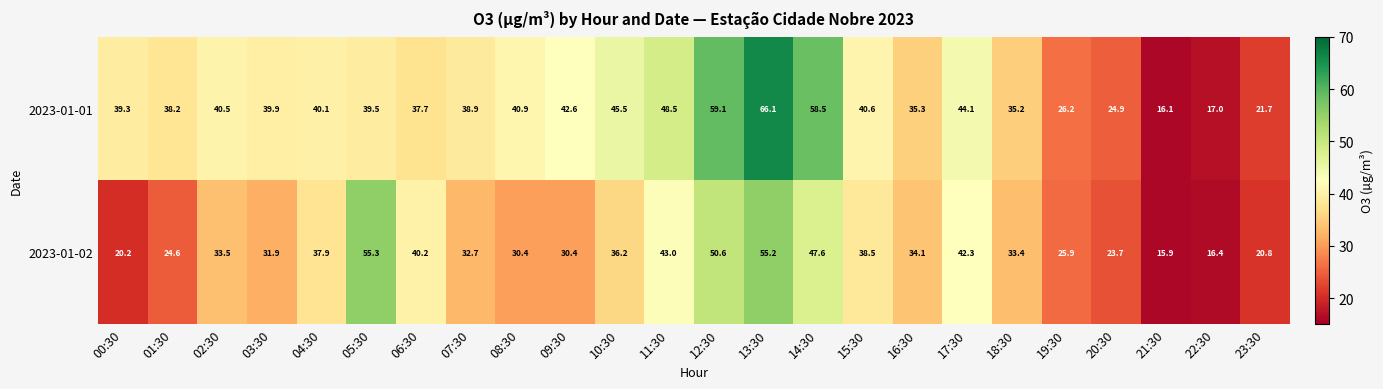

At which label does 2023-01-01 first exceed 39?

00:30